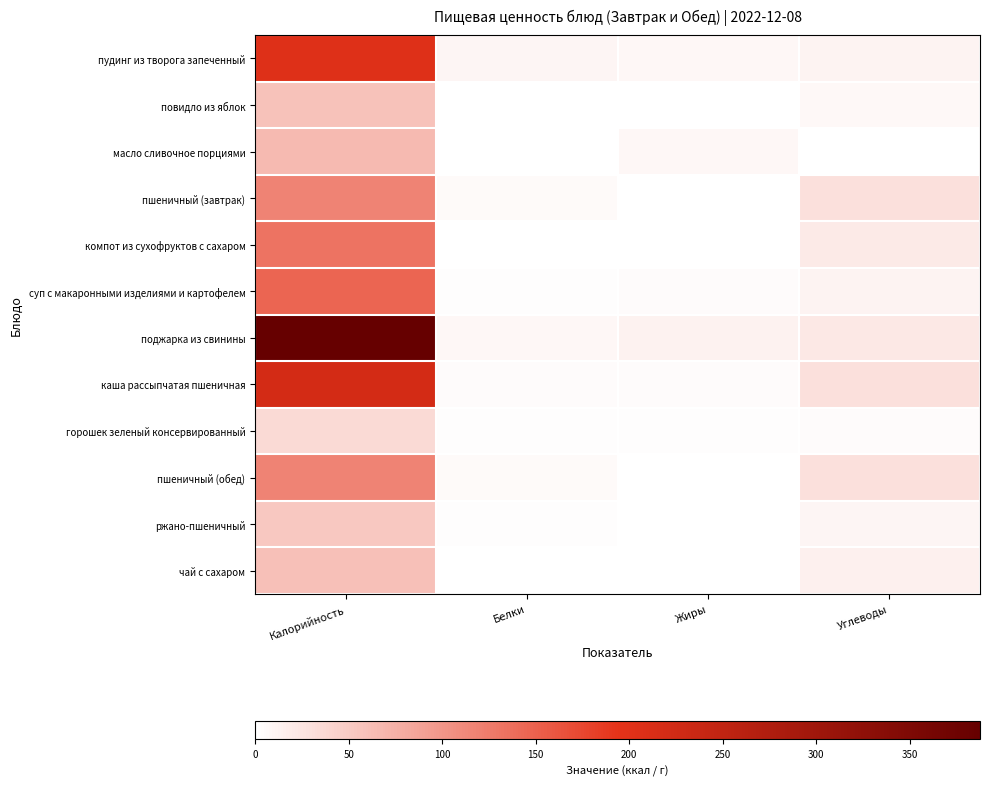

What is the spread (max minus min) of values at Белки?

9.3